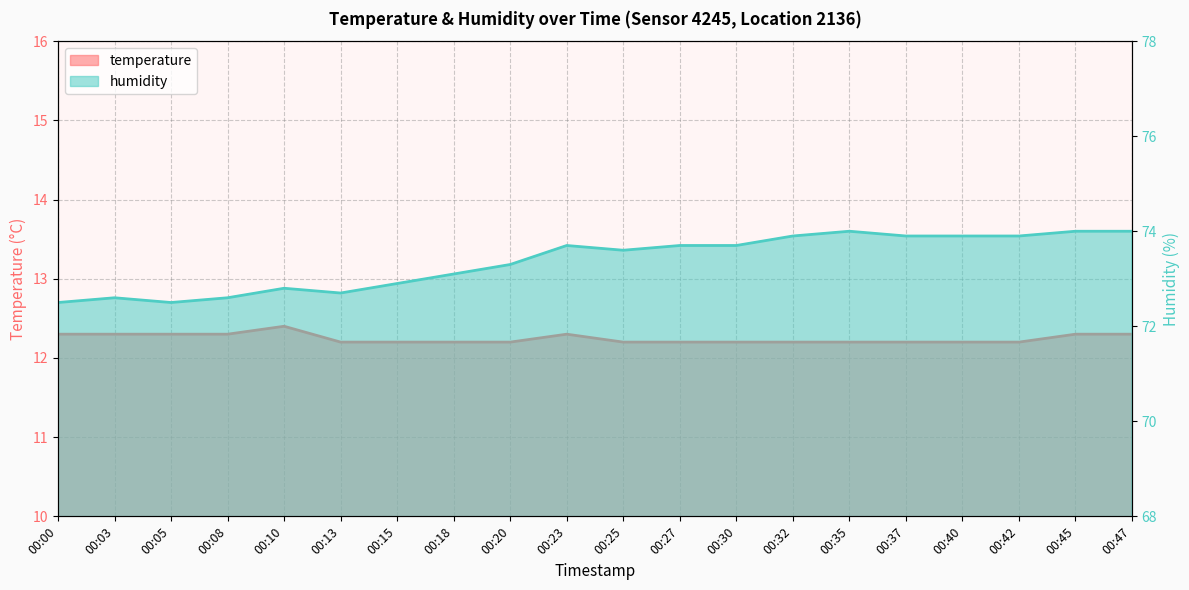

At 00:20, list the series in order from largest to smallest.

humidity, temperature